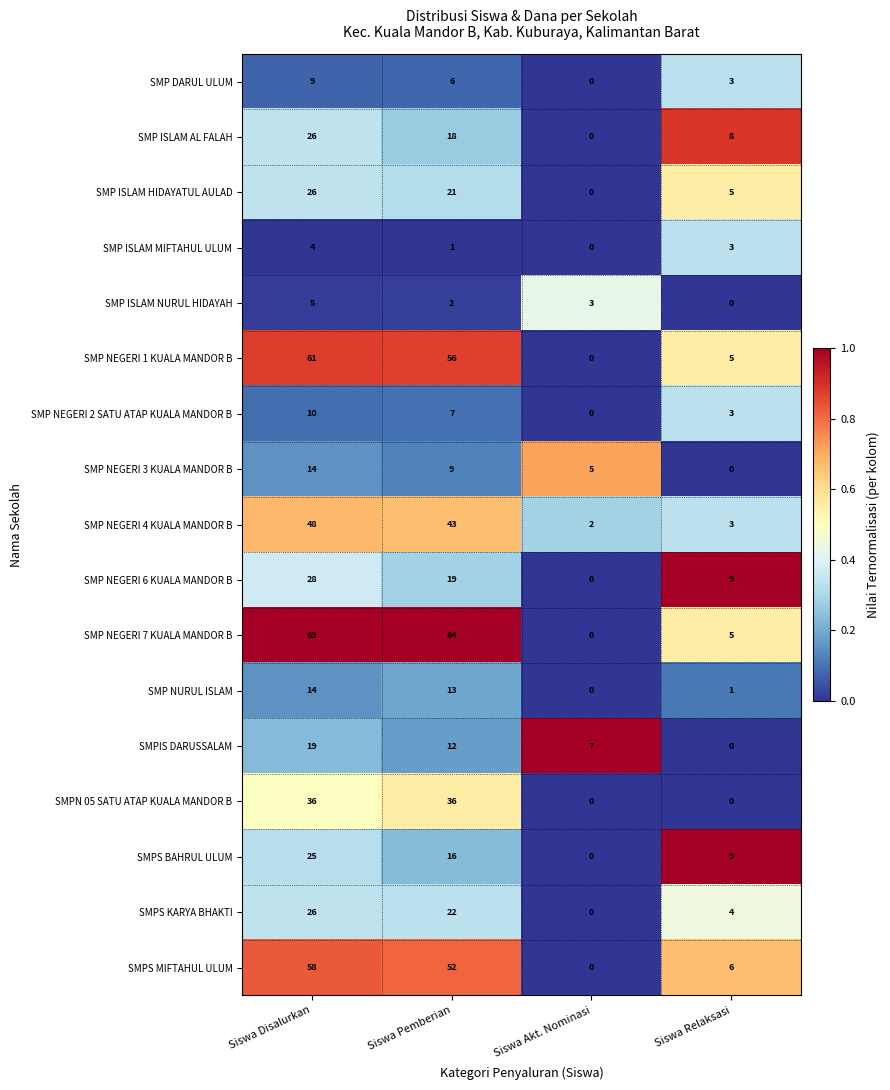

At how many categories does at least one series exceed 0?

4